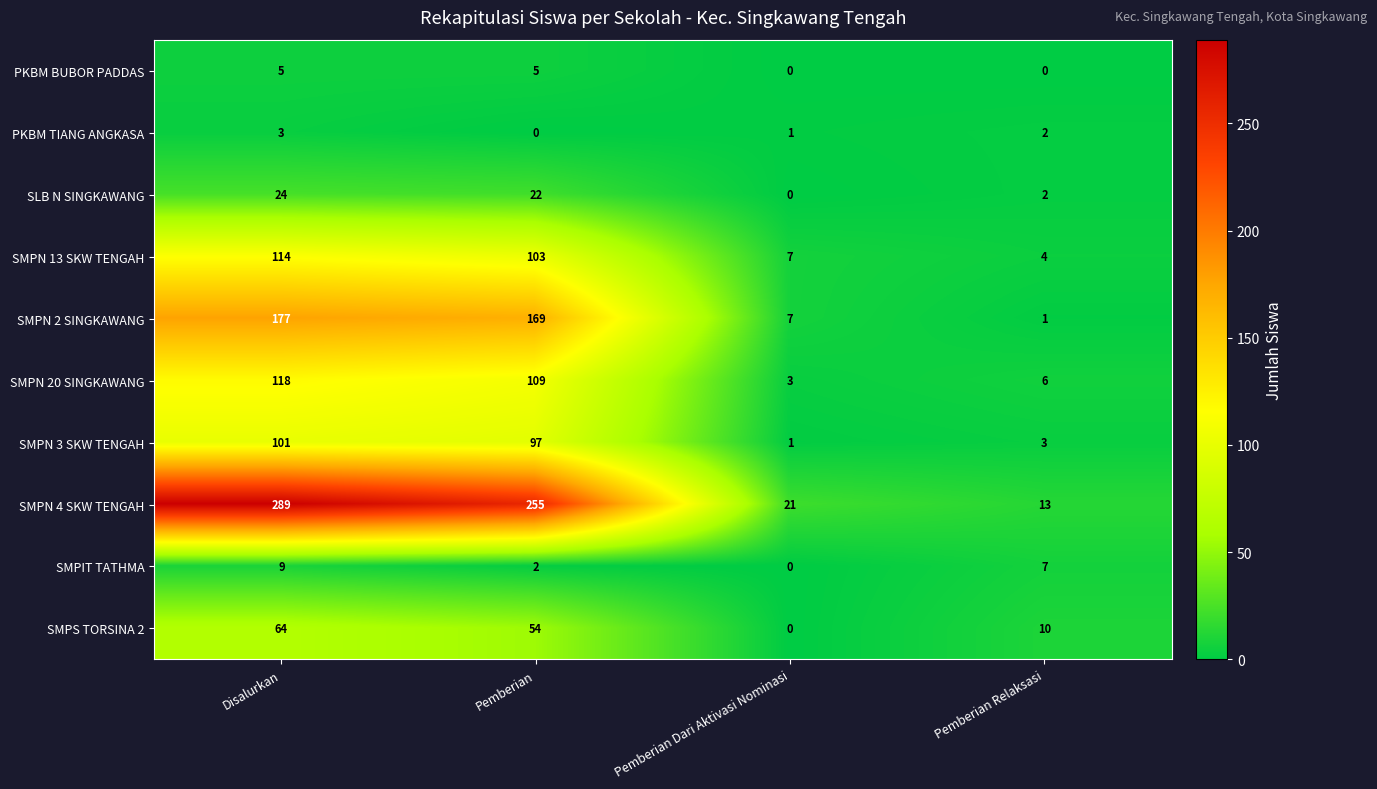

Which series has the largest total across all categories?

SMPN 4 SKW TENGAH